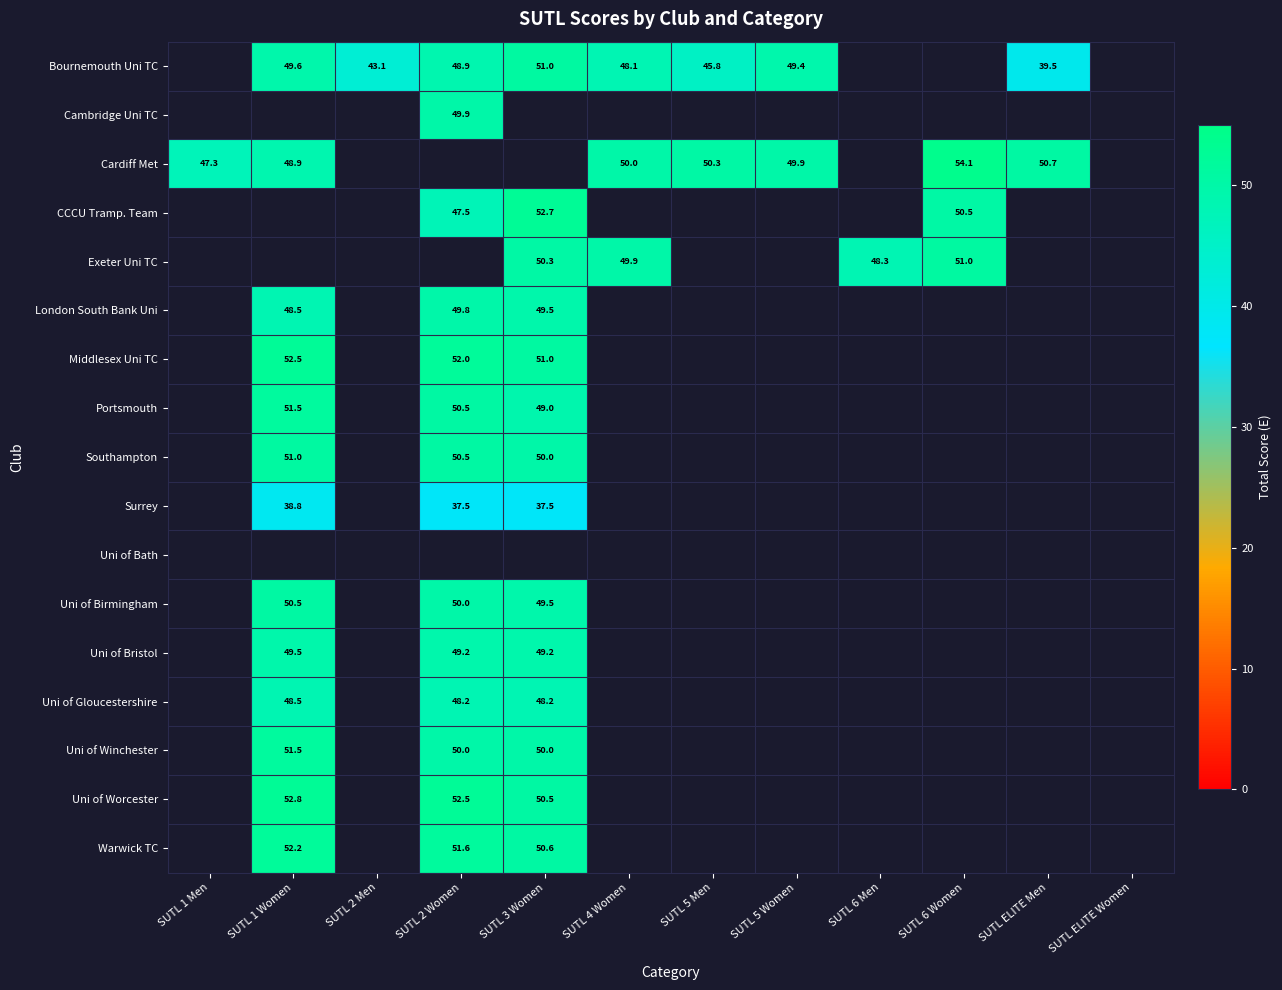

The Portsmouth series shows 51.5 at SUTL 1 Women. True or false?

True